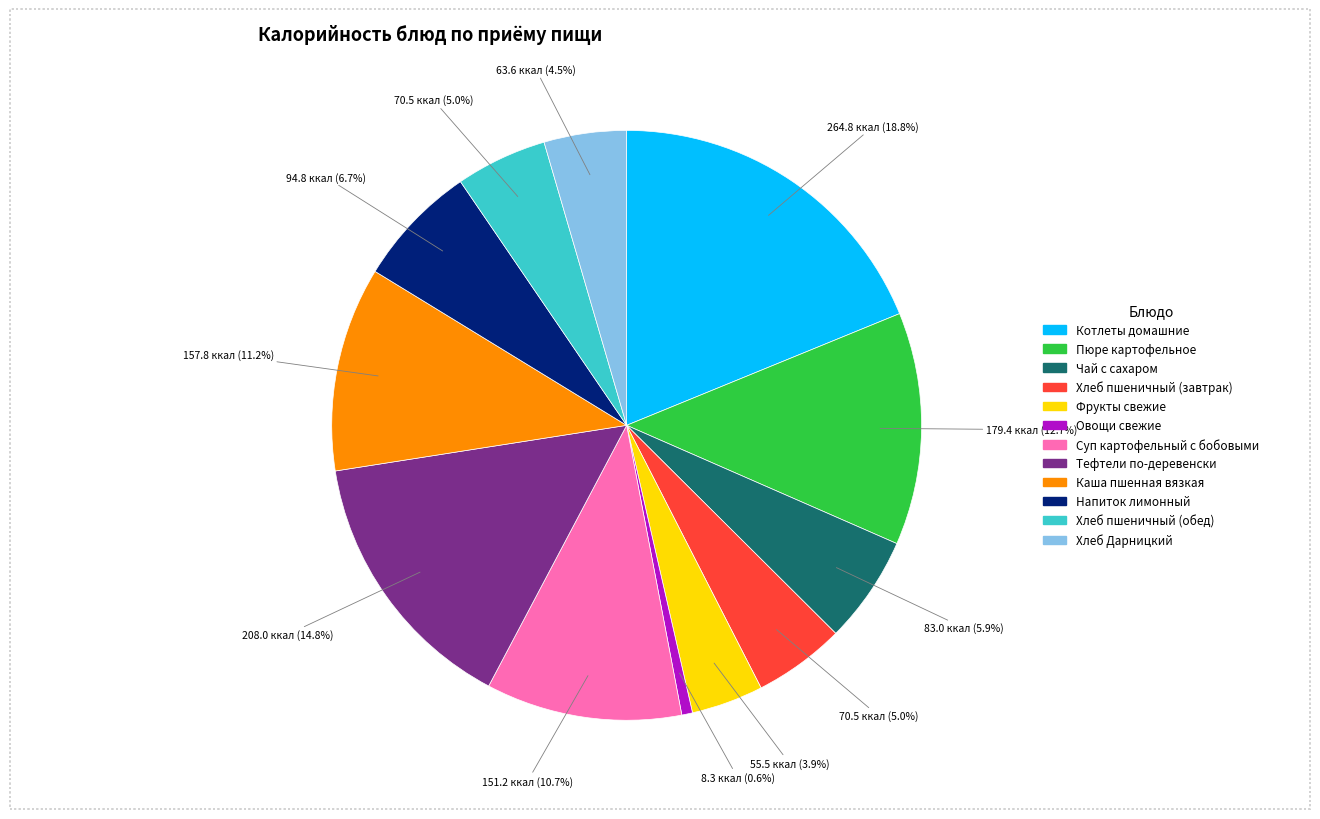

Do Хлеб Дарницкий and Хлеб пшеничный (завтрак) together represent more than half of the pie?

No